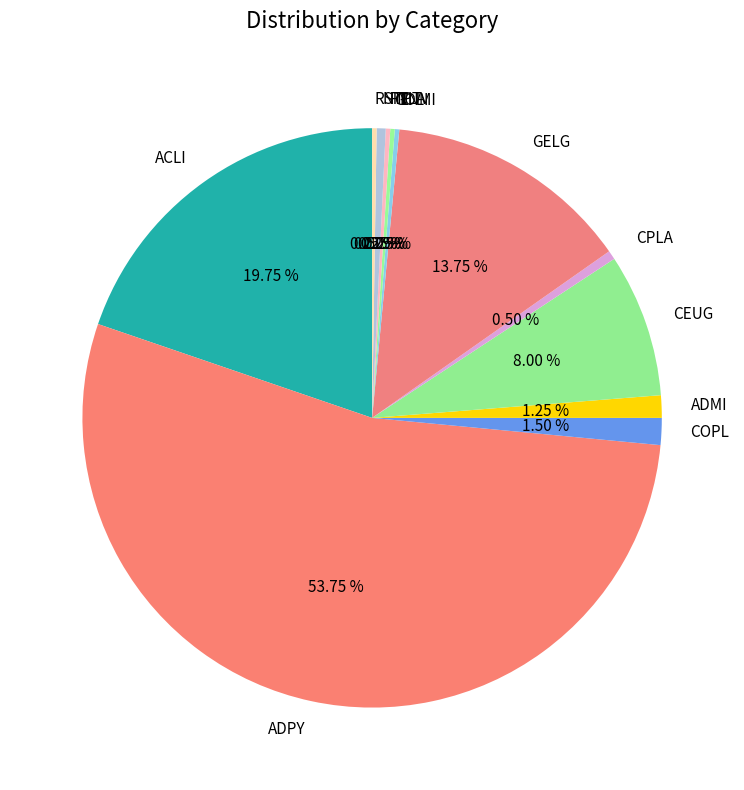

Do NTPT and ADPY together represent more than half of the pie?

Yes